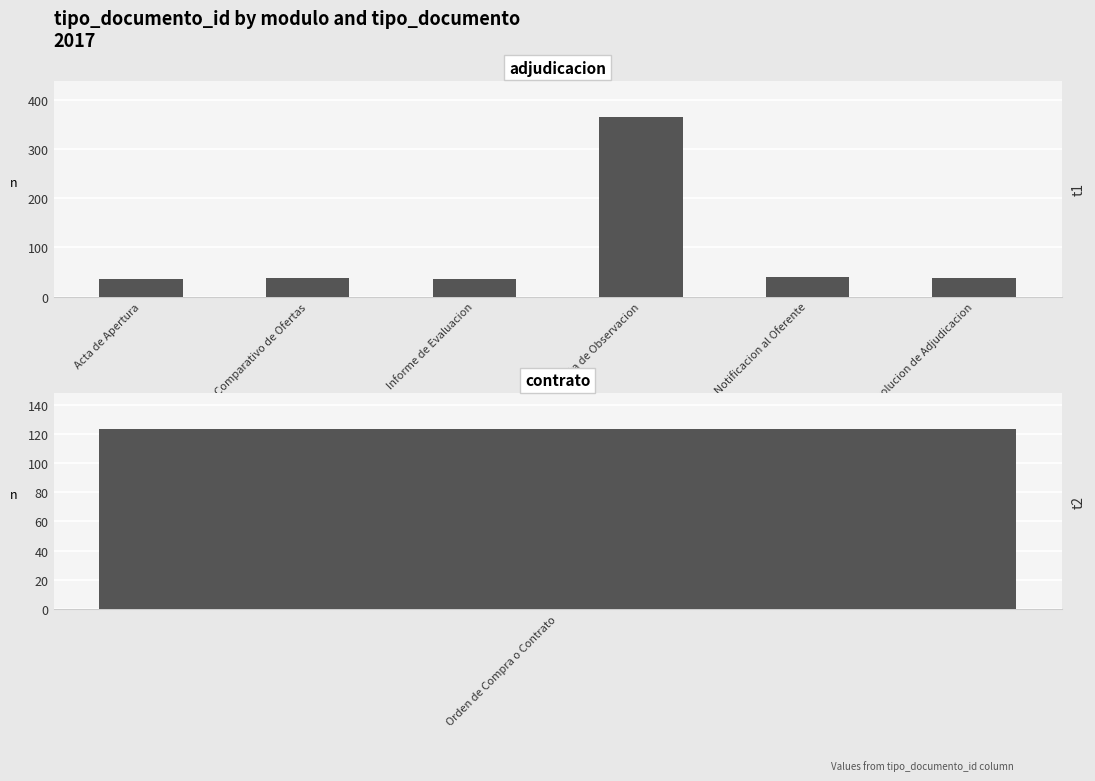

What value does the data have at Resolucion de Adjudicacion?

37